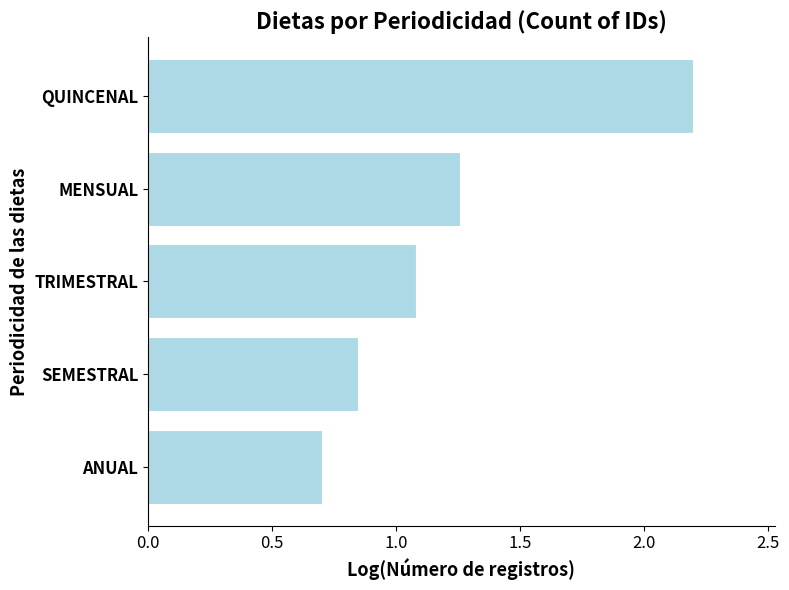

At which label is the value closest to 1?

TRIMESTRAL